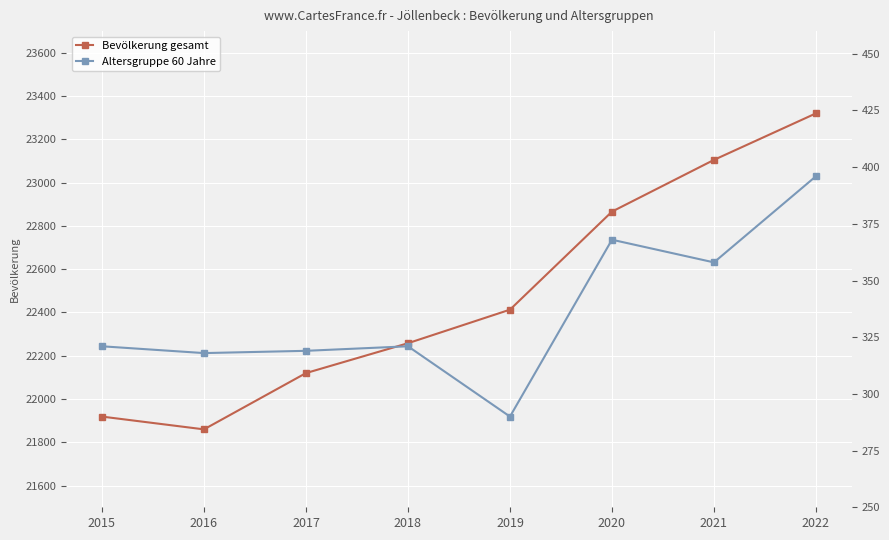

True or false: Bevölkerung gesamt and Altersgruppe 60 Jahre intersect in this chart.

False